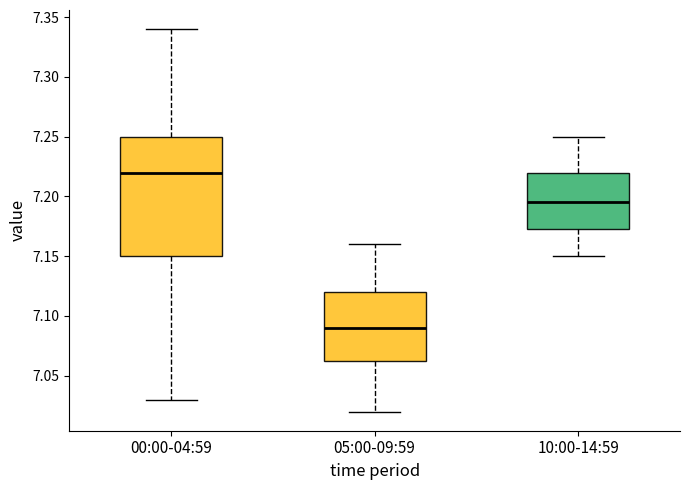

Which box is the tallest, from its lower edge to its upper edge?

00:00-04:59